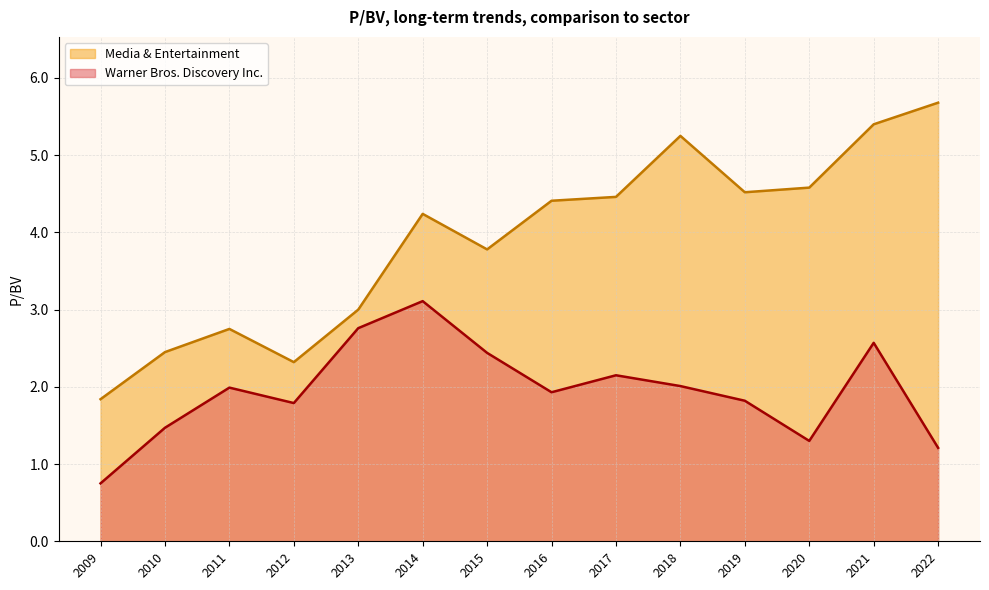

How many lines are shown in the chart?

2